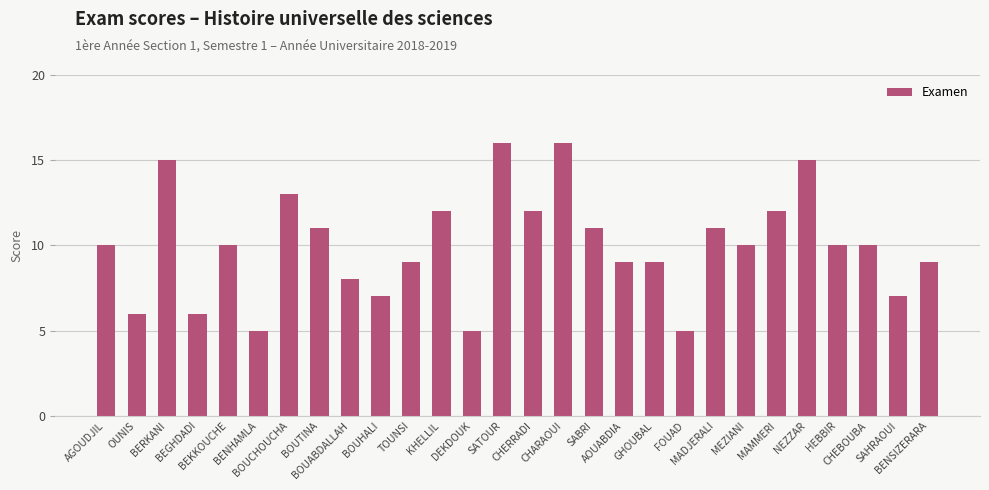

Count the number of data series in this chart.

1